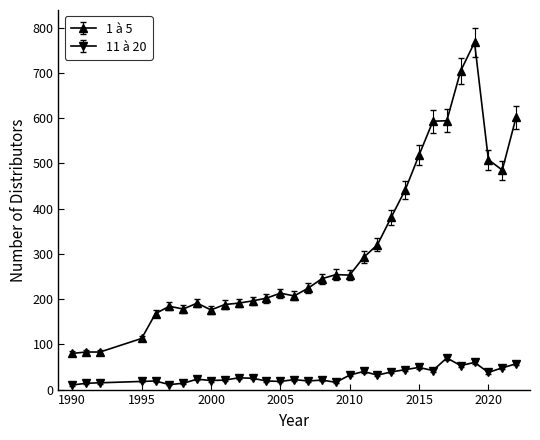

Which series has the largest total across all categories?

1 à 5